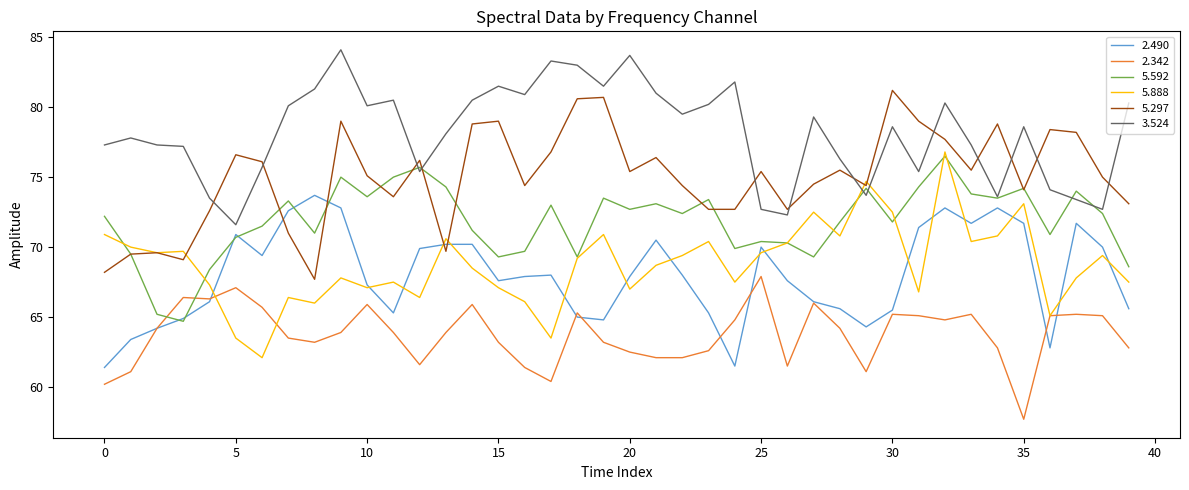

After their last crossing, which series has the higher values: 2.490 or 5.297?

5.297